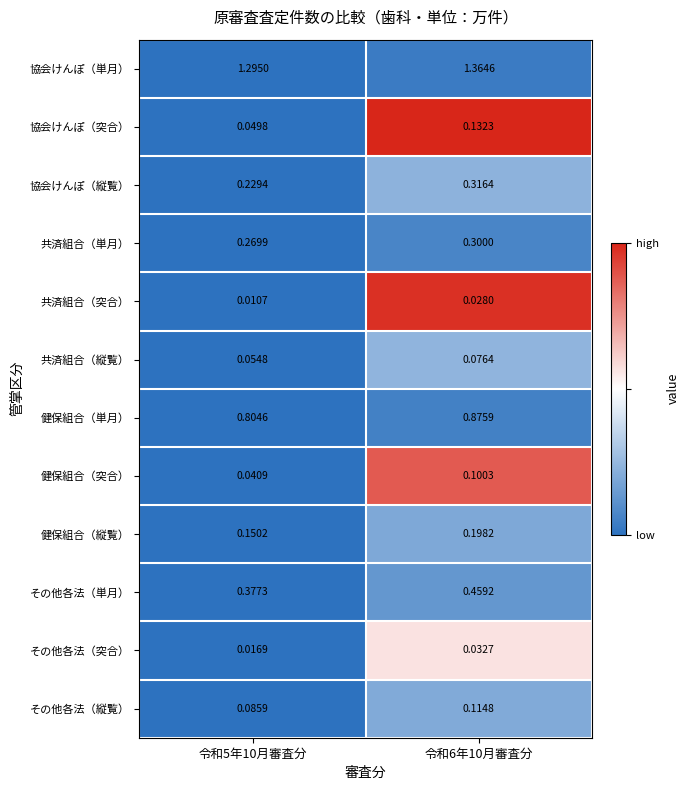

Count the number of data series in this chart.

12